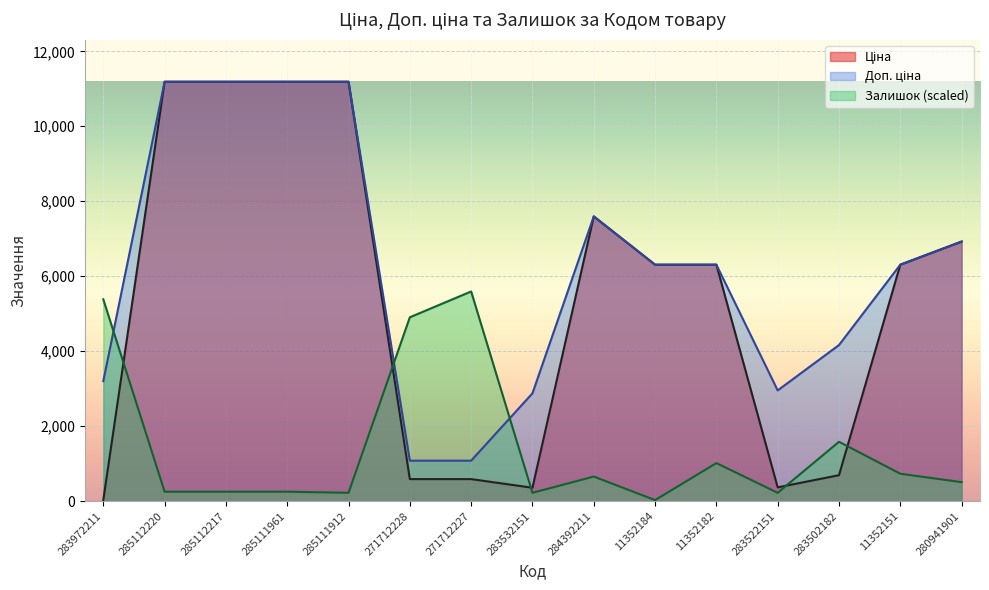

The Ціна series shows 125.2 at 271712228. True or false?

False